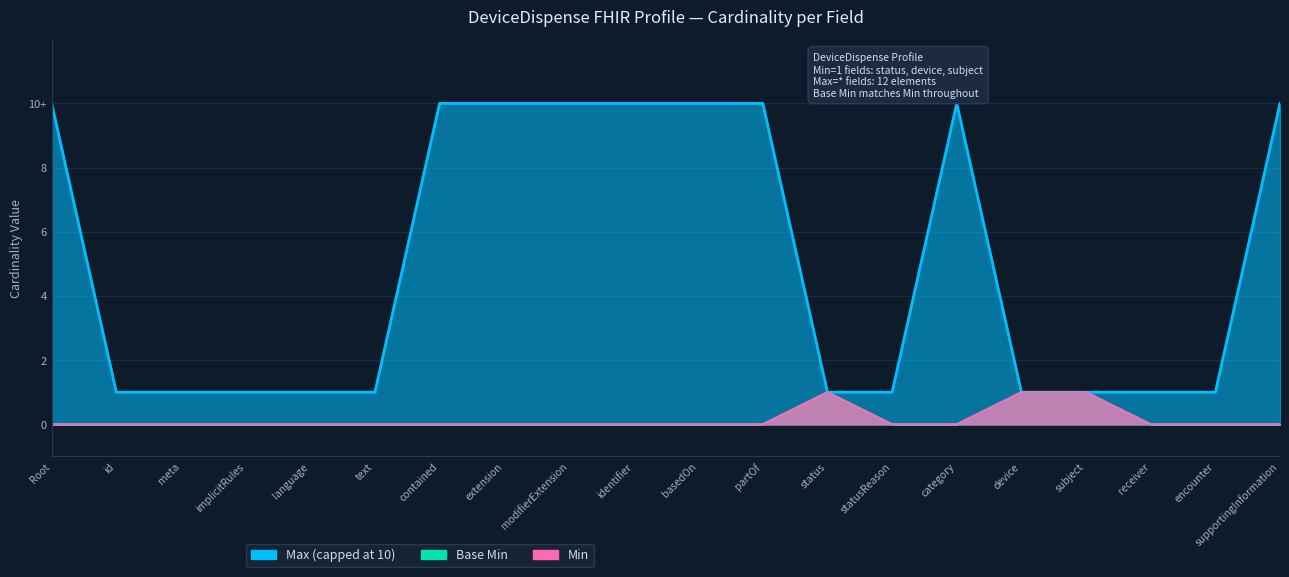

What is the maximum value for Base Min?

1